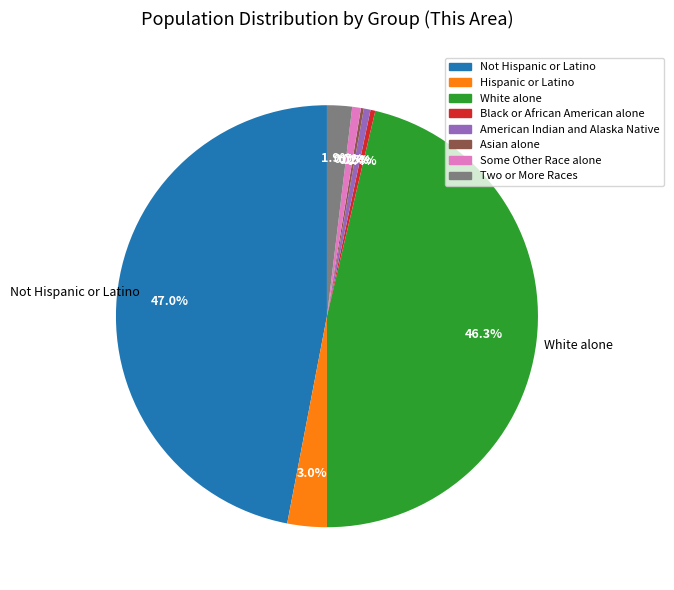

Which category has the biggest portion of the pie?

Not Hispanic or Latino